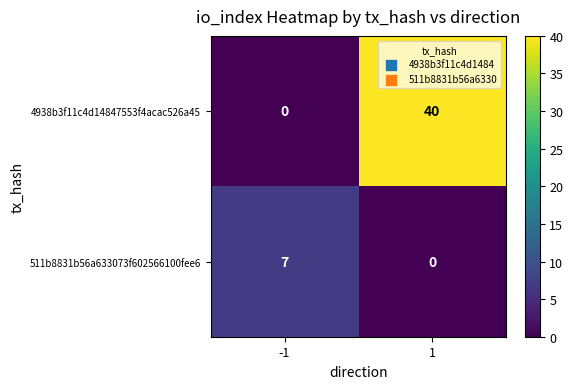

What is the difference between the maximum and minimum values in the 4938b3f11c4d14847553f4acac526a45 series?

40